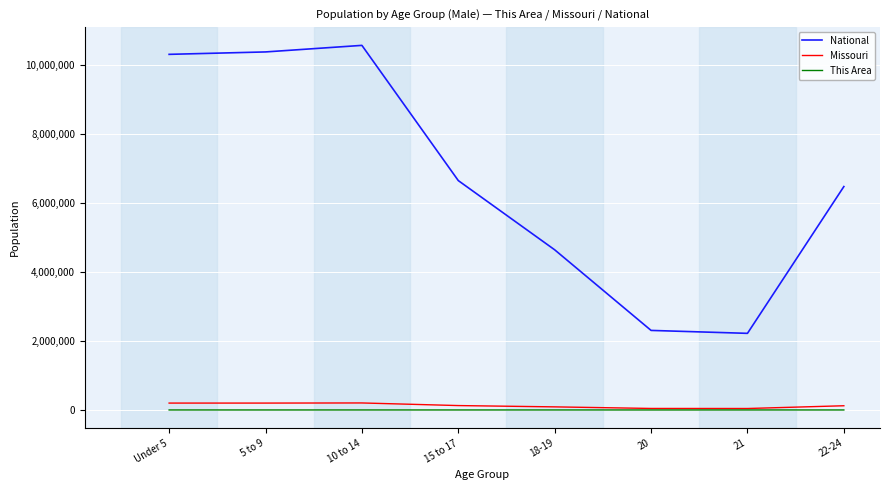

True or false: This Area and National intersect in this chart.

False